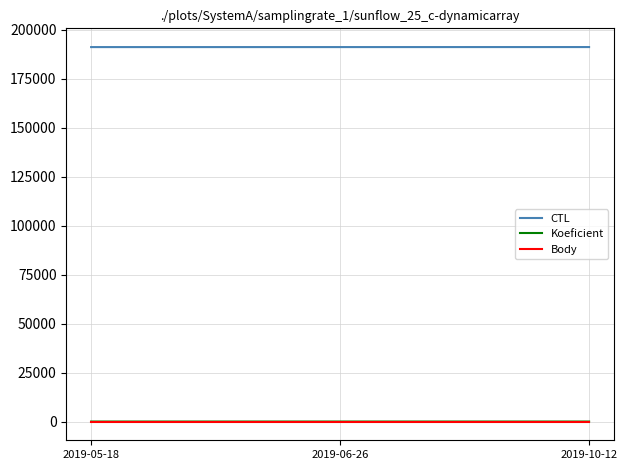

What is the highest value of the CTL series?

191222